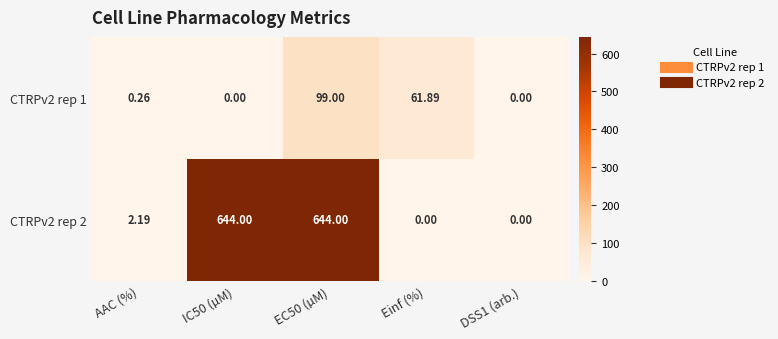

Where does the CTRPv2 rep 2 series first go above 2?

AAC (%)